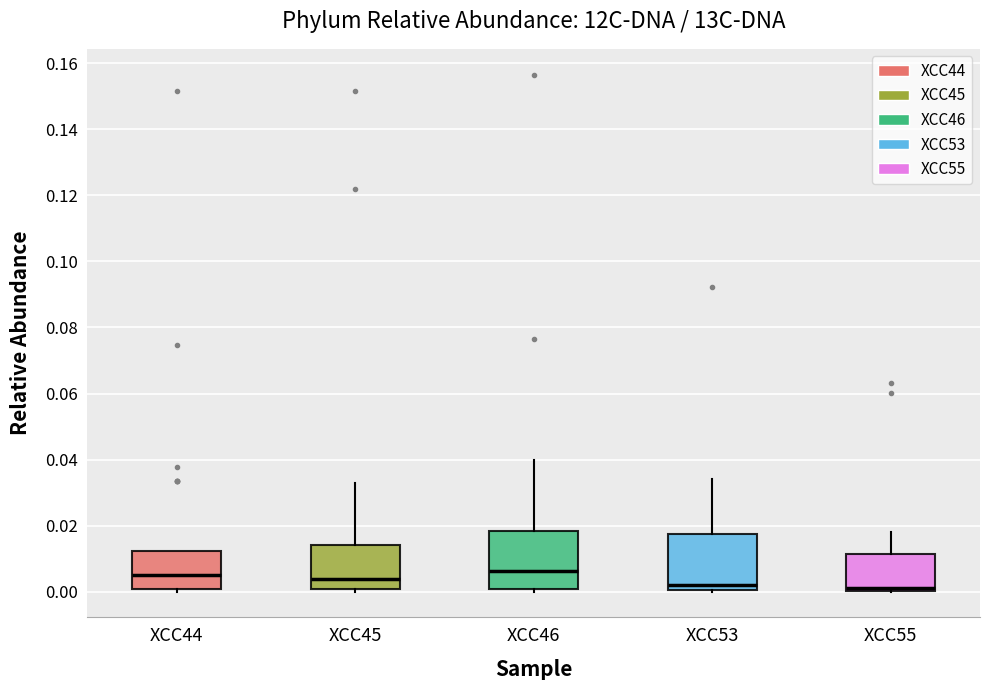

Reading left to right, read every box against the y-axis: the position of its median line, the range the box covers, and the ends of its whiskers. The values are not printed on the chart, so give them approximately, as read against the axis.

XCC44: median 0.004, box 0.000 to 0.012, whiskers 0.000 (just below the box's lower edge) to 0.012
XCC45: median 0.004, box 0.000 to 0.014, whiskers 0.000 (just below the box's lower edge) to 0.032
XCC46: median 0.006, box 0.000 to 0.018, whiskers 0.000 (just below the box's lower edge) to 0.040
XCC53: median 0.002, box 0.000 to 0.018, whiskers 0.000 to 0.034
XCC55: median 0.002, box 0.000 to 0.012, whiskers 0.000 to 0.018